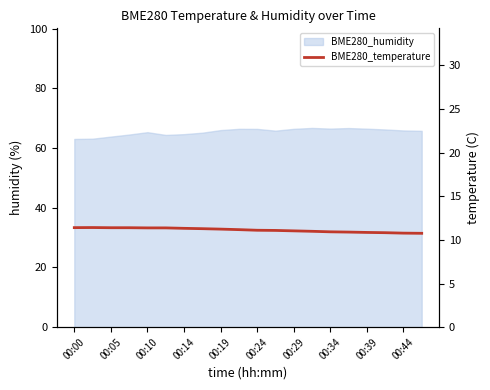

What position from the left is 00:00?

1